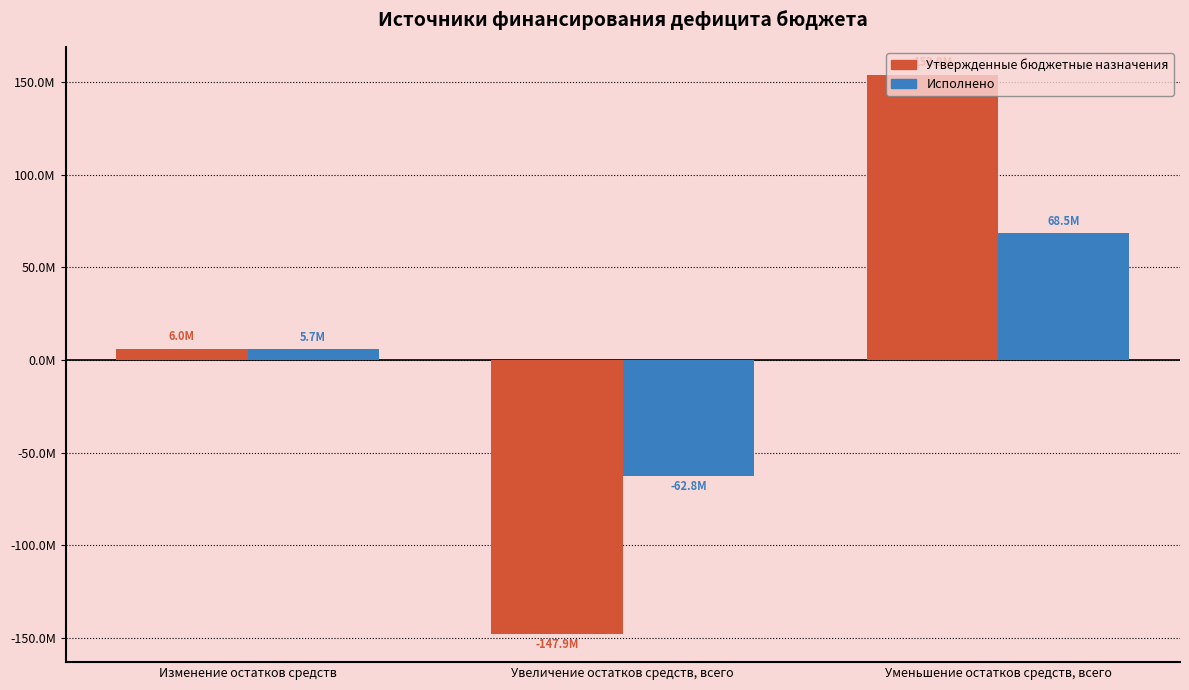

Which series changed the most between Изменение остатков средств and Увеличение остатков средств, всего?

Утвержденные бюджетные назначения